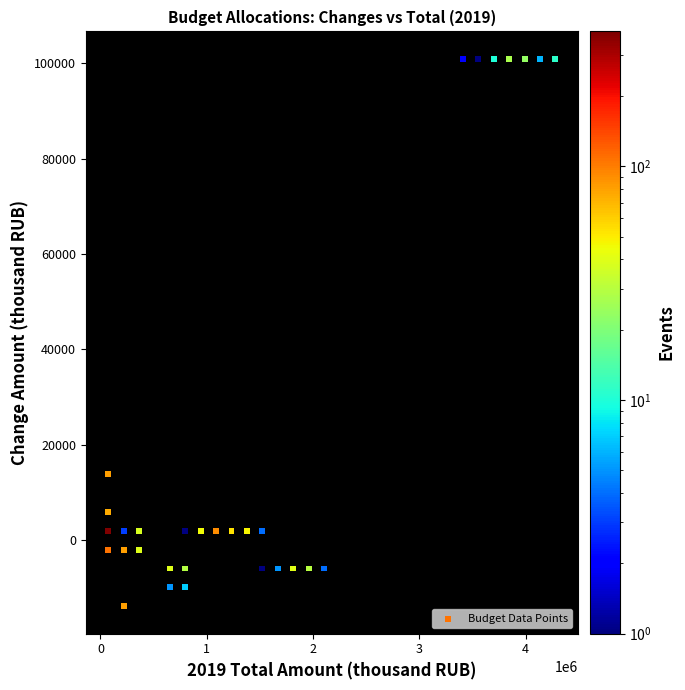

What Y value in the scatter plot is closest to 43533?

13833.2